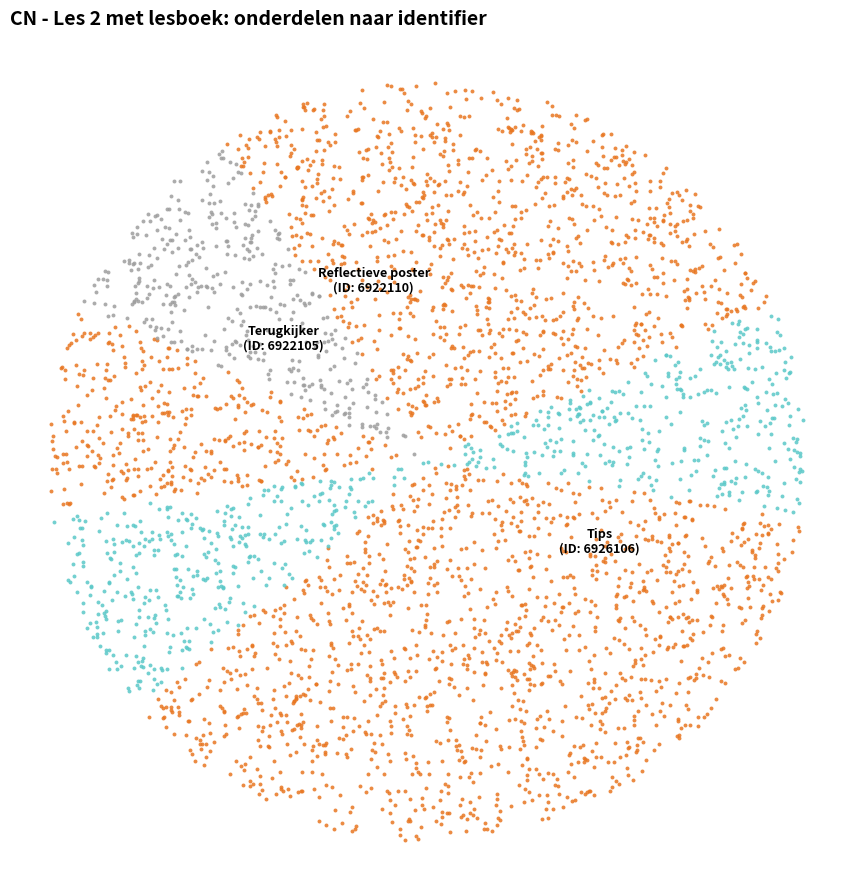

What is the largest slice in the pie chart?

Tips